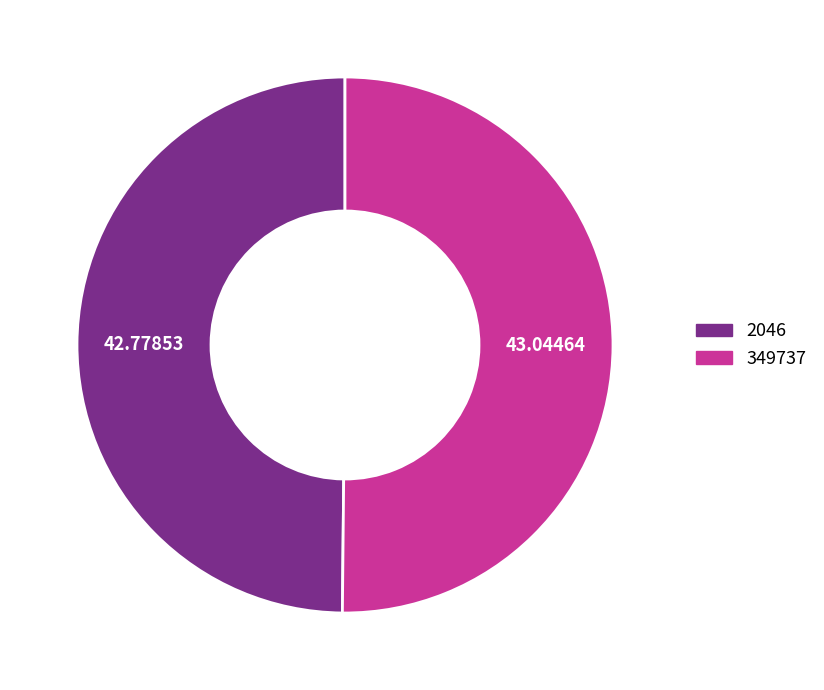

Combined, do 2046 and 349737 account for over 50%?

Yes